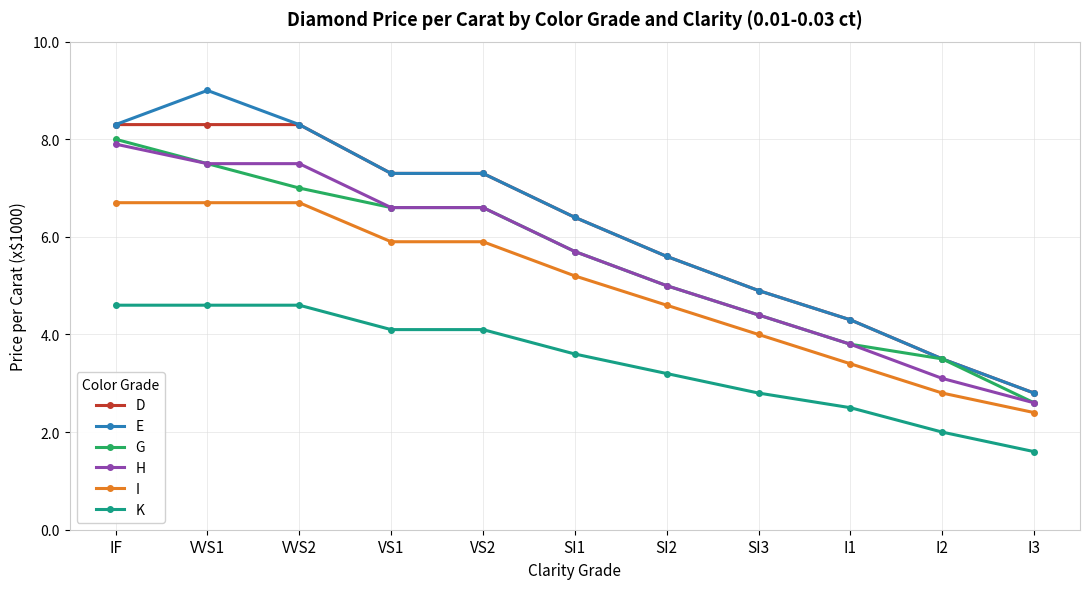

What position from the left is VVS2?

3